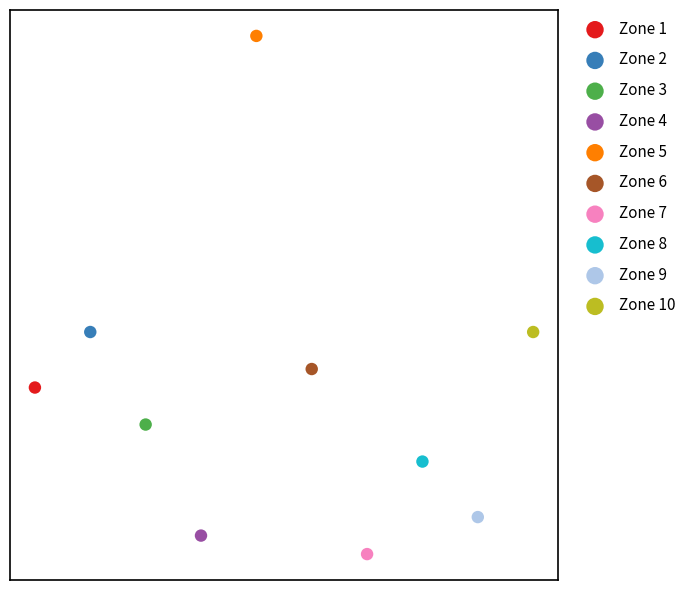

Which series reaches the maximum Y coordinate?

Zone 5